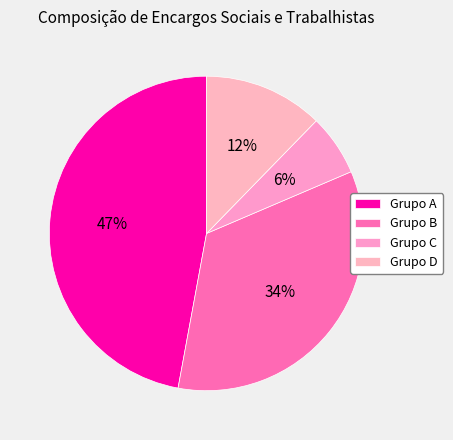

Is Grupo B the majority of the pie?

No